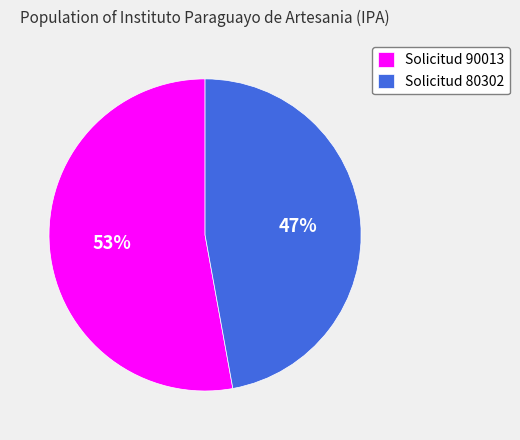

Rank the categories by value from highest to lowest.

Solicitud 90013, Solicitud 80302